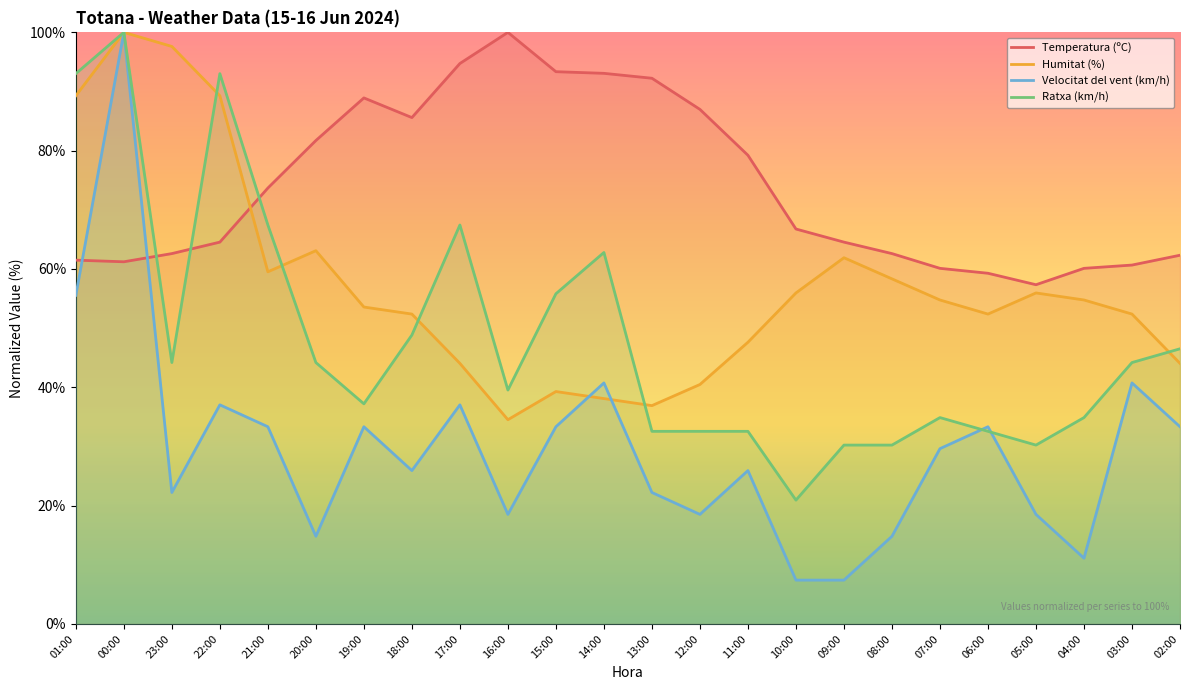

What is the label of the 8th point from the right?

09:00